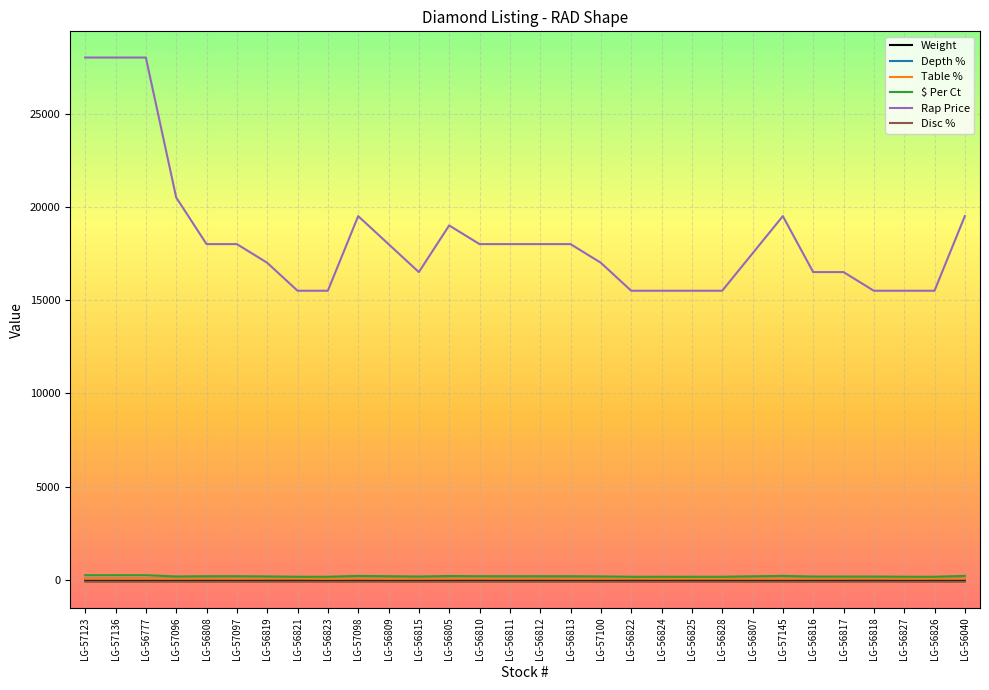

What is the greatest value displayed?

28000.0